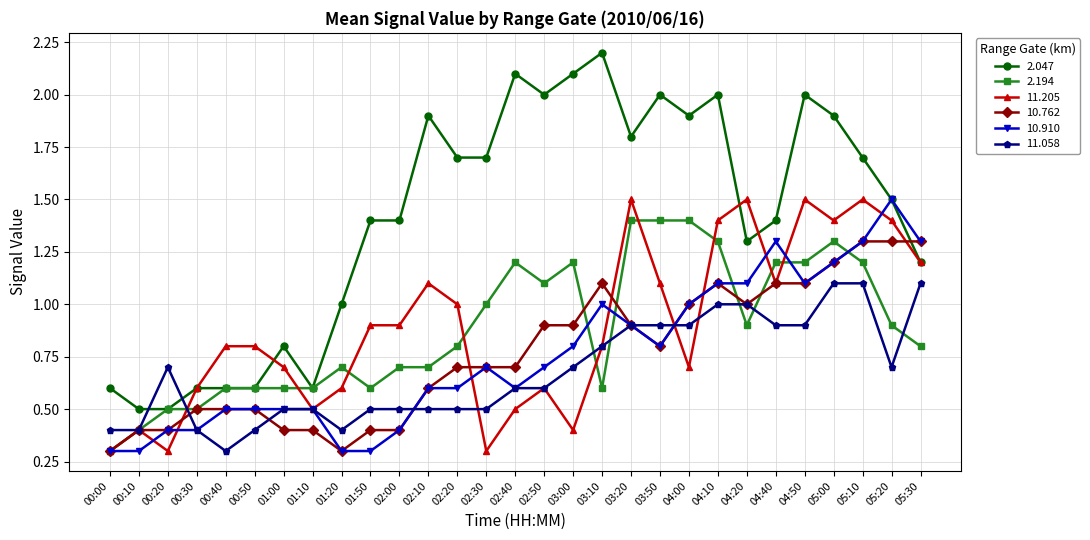

What position from the left is 00:30?

4